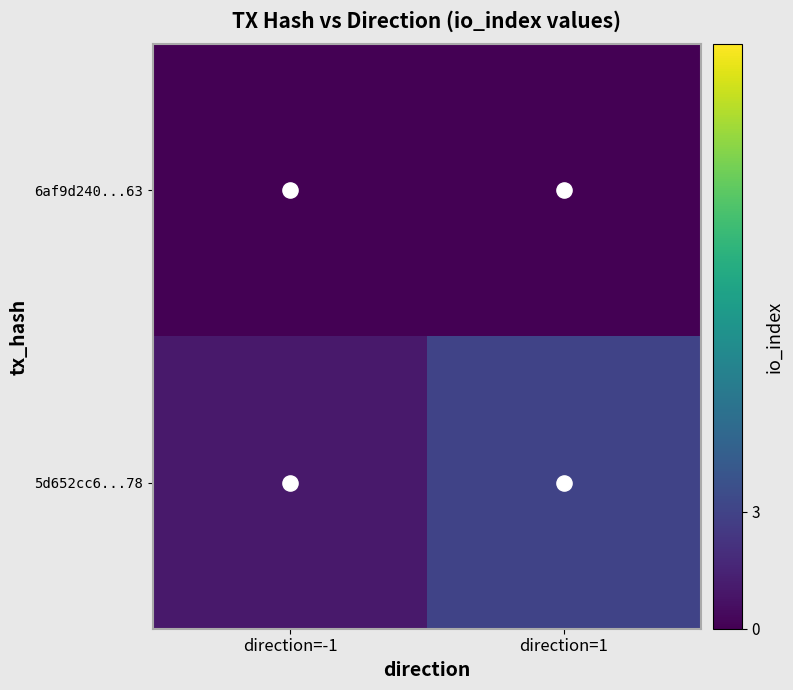

What is the greatest value displayed?

3